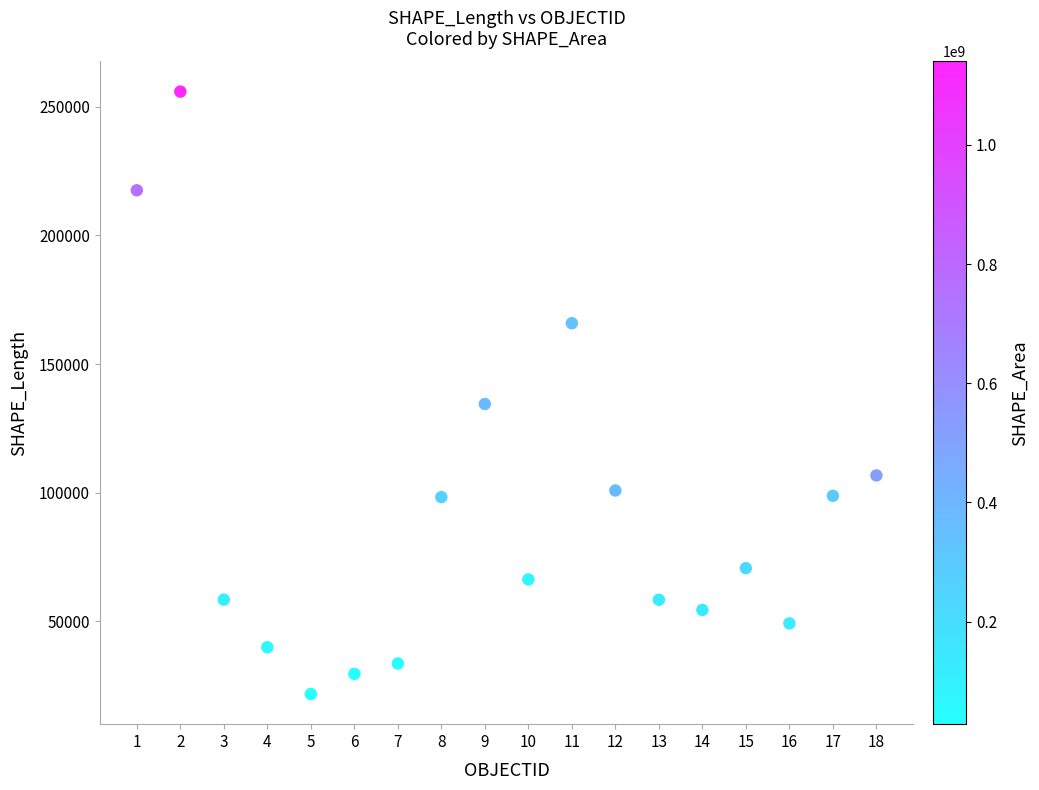

What is the range of X values (max minus min)?

17.0